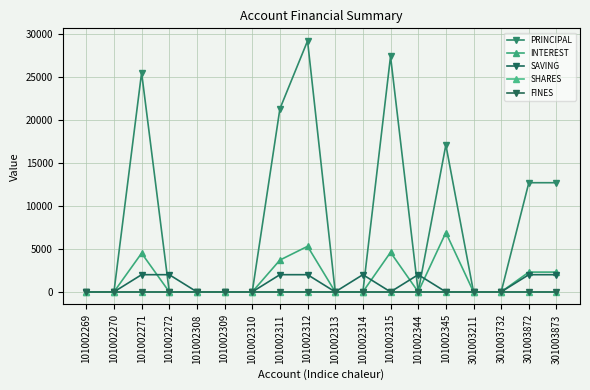

What is the highest value of the INTEREST series?

6900